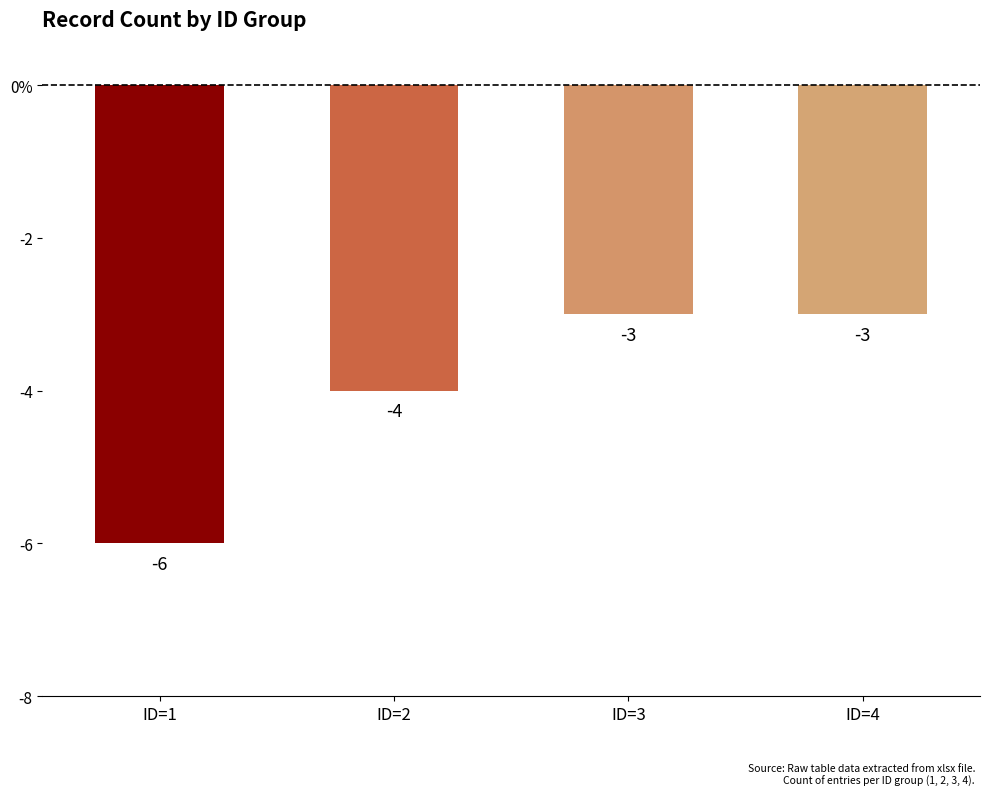

What is the value of the 4th bar from the left?

-3